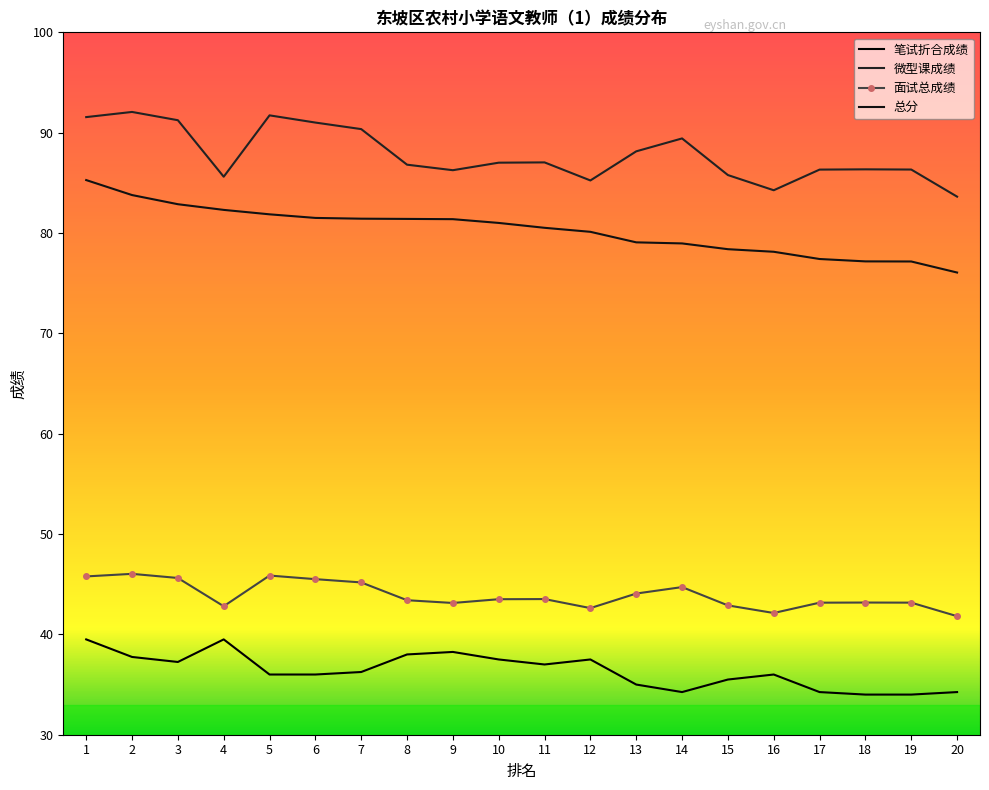

What are all the series names shown in the legend?

笔试折合成绩, 微型课成绩, 面试总成绩, 总分